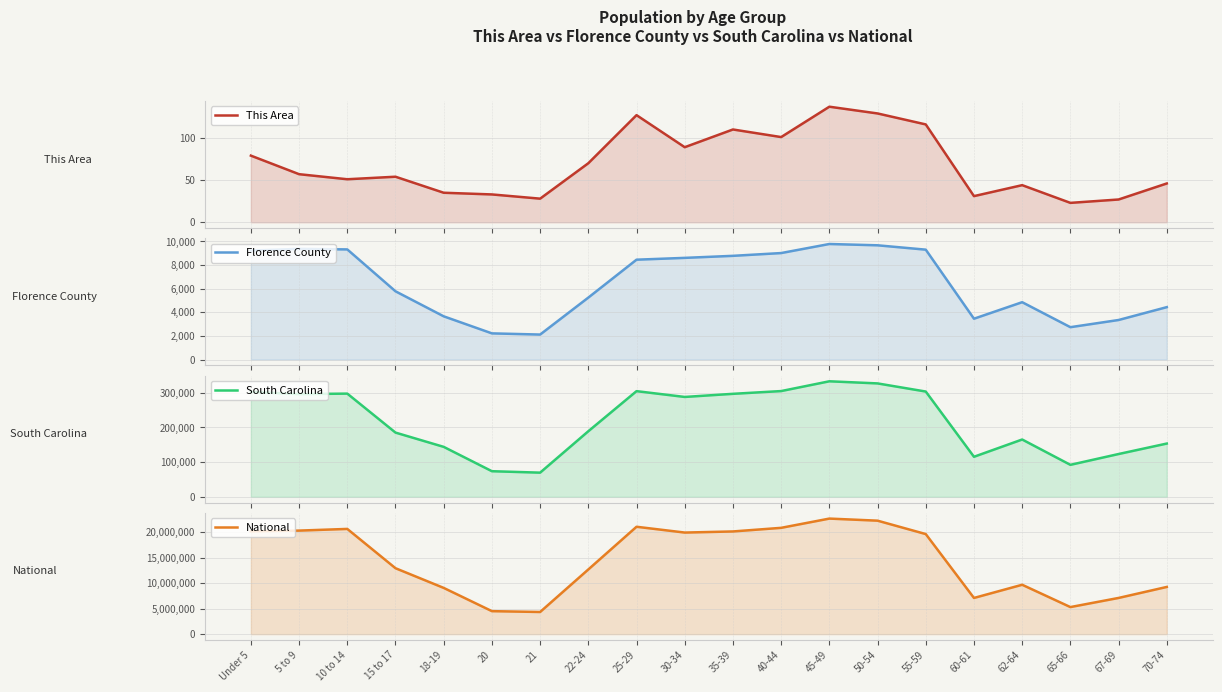

Which series has the largest total across all categories?

National